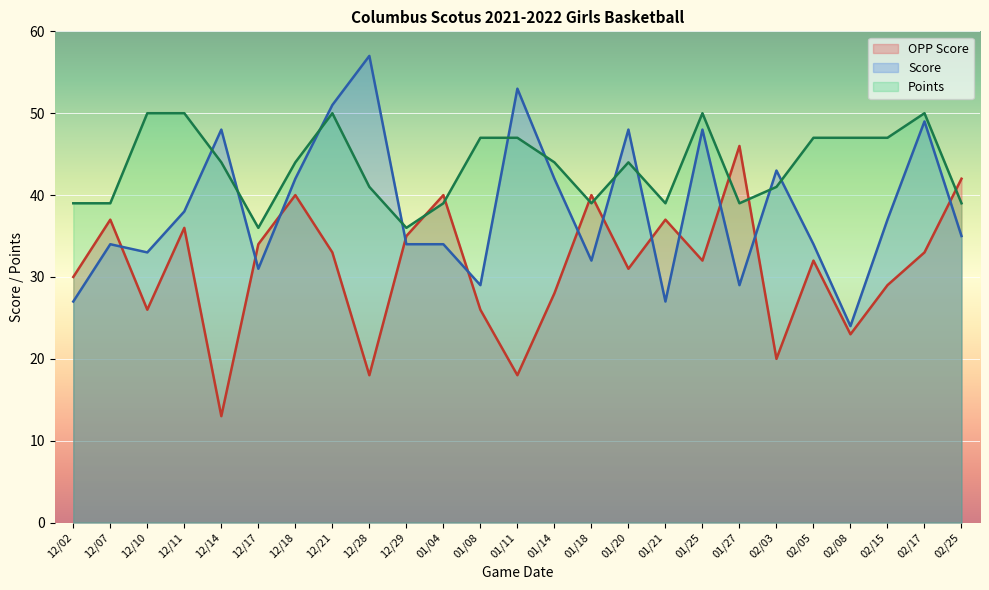

What is the total value across all series at 12/07?

110